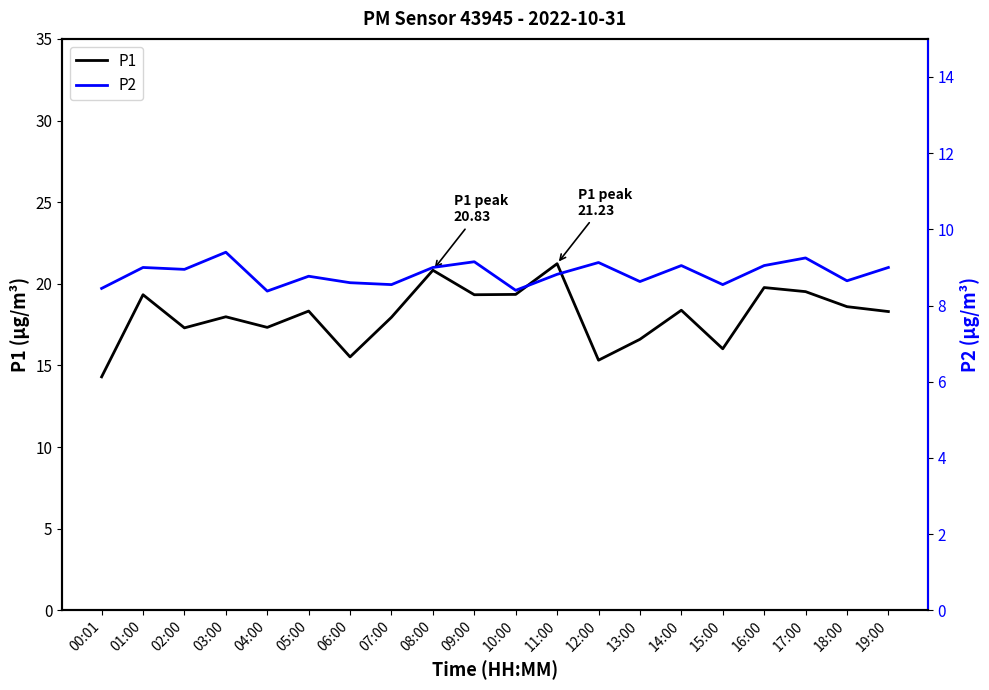

What is the difference between the P2 values at 11:00 and 16:00?

0.2